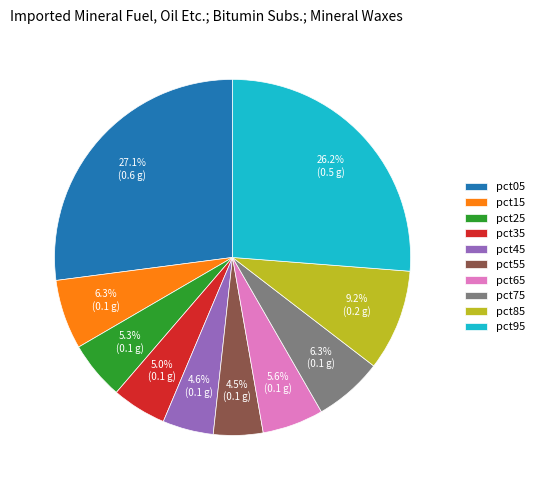

To the nearest percent, what portion does pct65 represent?

6%